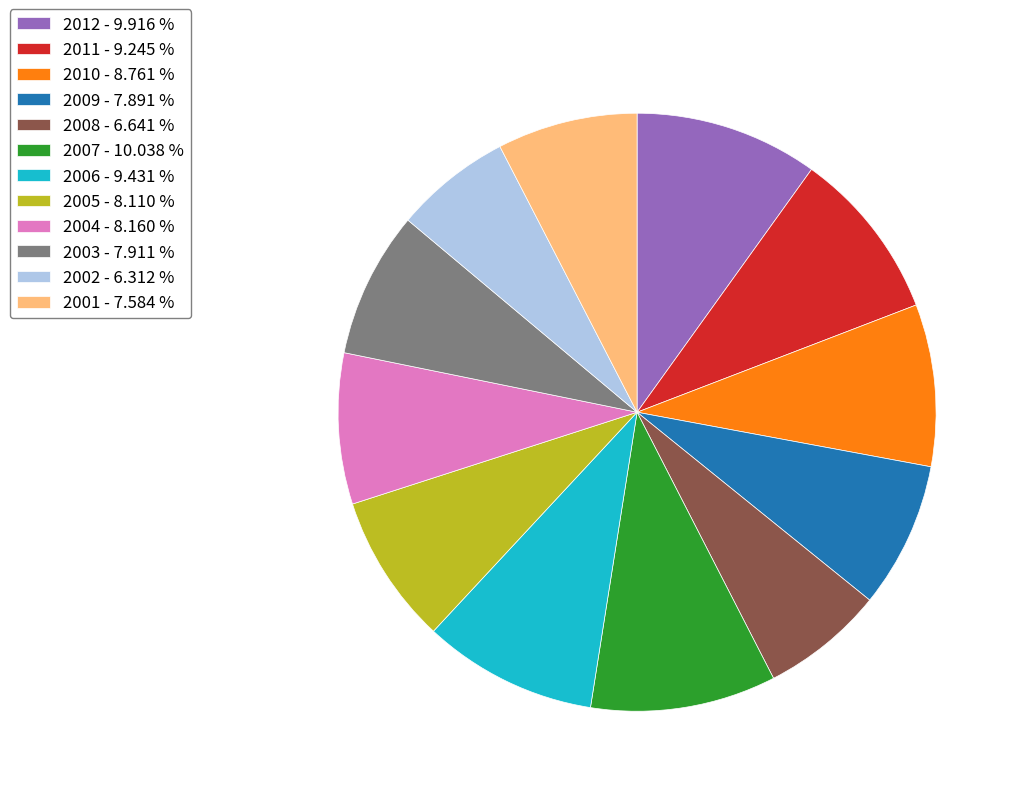

Is it true that 2011 is 1% of the pie?

False